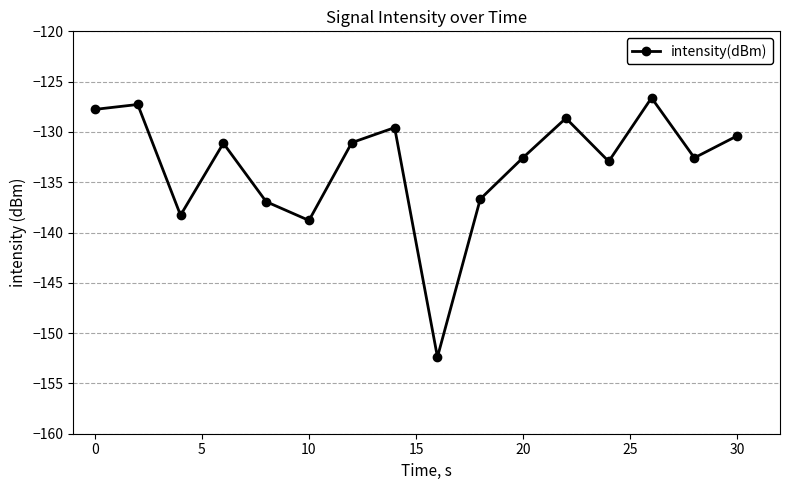

What is the difference between the second highest and minimum values?

25.1